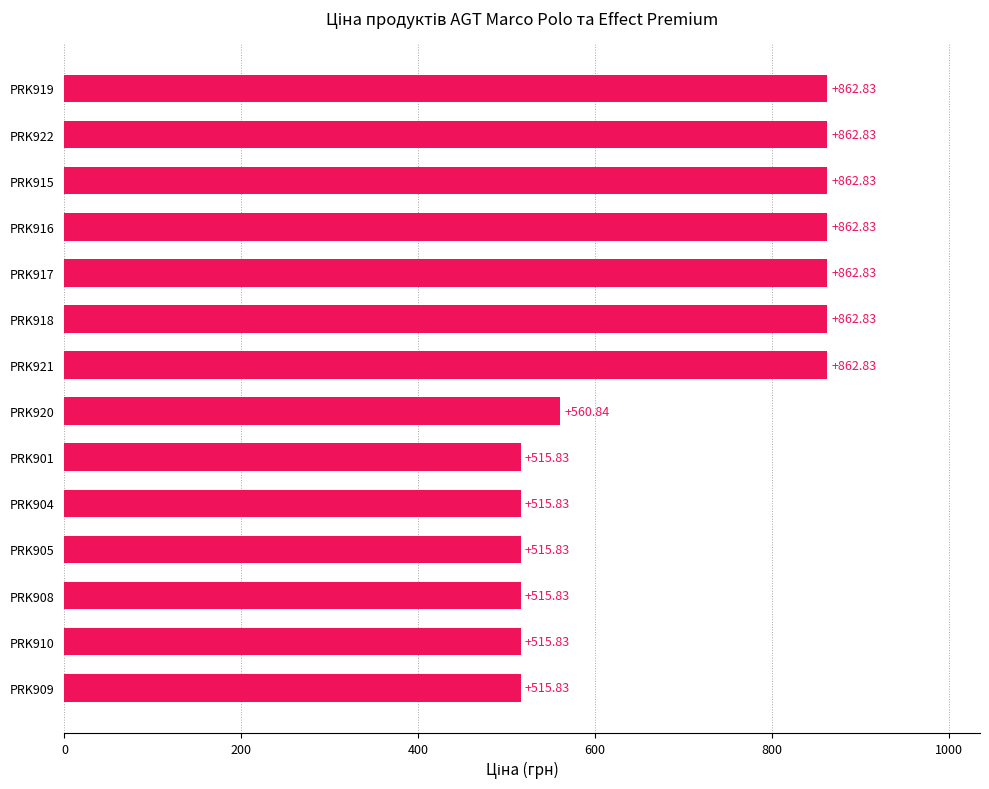

Approximately how many times larger is the value at PRK915 compared to PRK919?

1.0